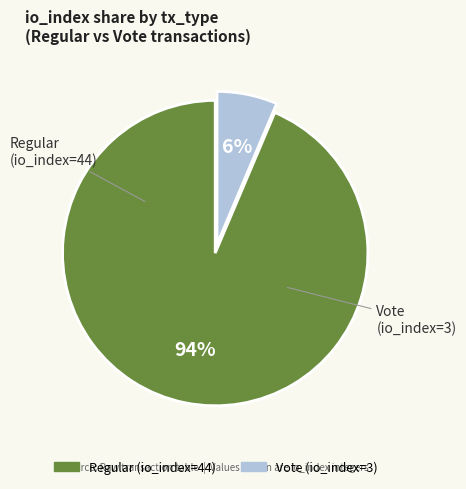

To the nearest percent, what percentage of the pie is Regular (io_index=44)?

94%